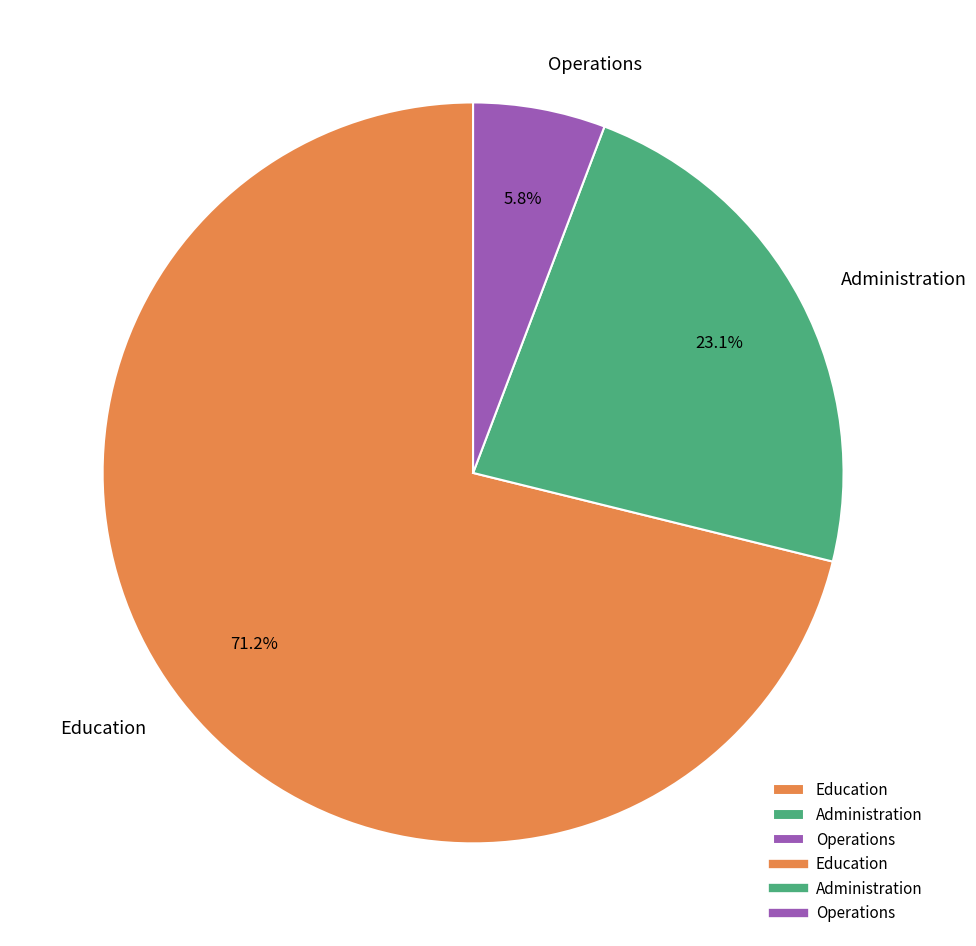

Combined, do Administration and Education account for over 50%?

Yes